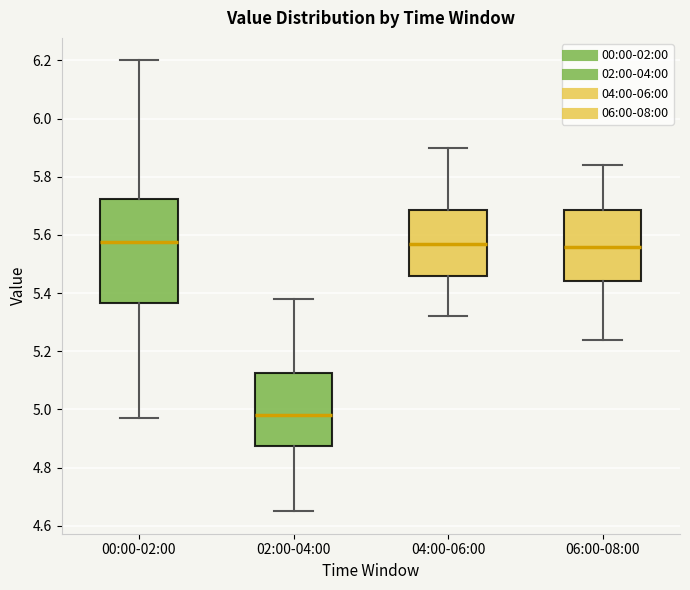

Reading left to right, transcribe this box plot: for each box, give where its median line is, the range the box spans, and where its two whiskers end, as read against the y-axis. The values are not printed on the chart, so give them approximately, as read against the axis.

00:00-02:00: median 5.58, box 5.36 to 5.72, whiskers 4.98 to 6.20
02:00-04:00: median 4.98, box 4.88 to 5.12, whiskers 4.66 to 5.38
04:00-06:00: median 5.58, box 5.46 to 5.68, whiskers 5.32 to 5.90
06:00-08:00: median 5.56, box 5.44 to 5.68, whiskers 5.24 to 5.84